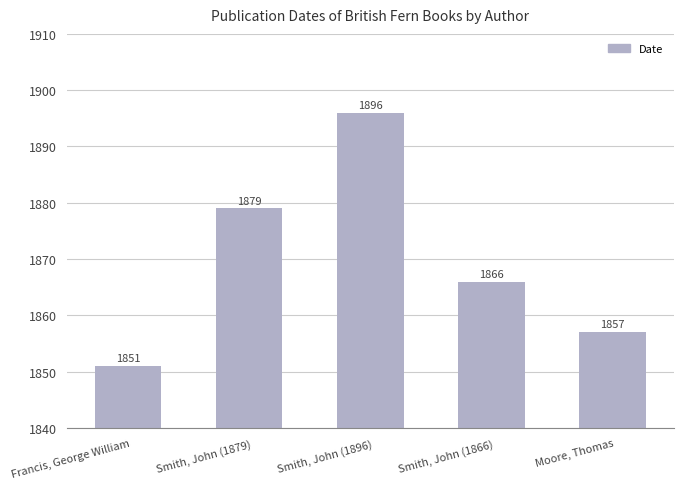

What position from the left is Francis, George William?

1